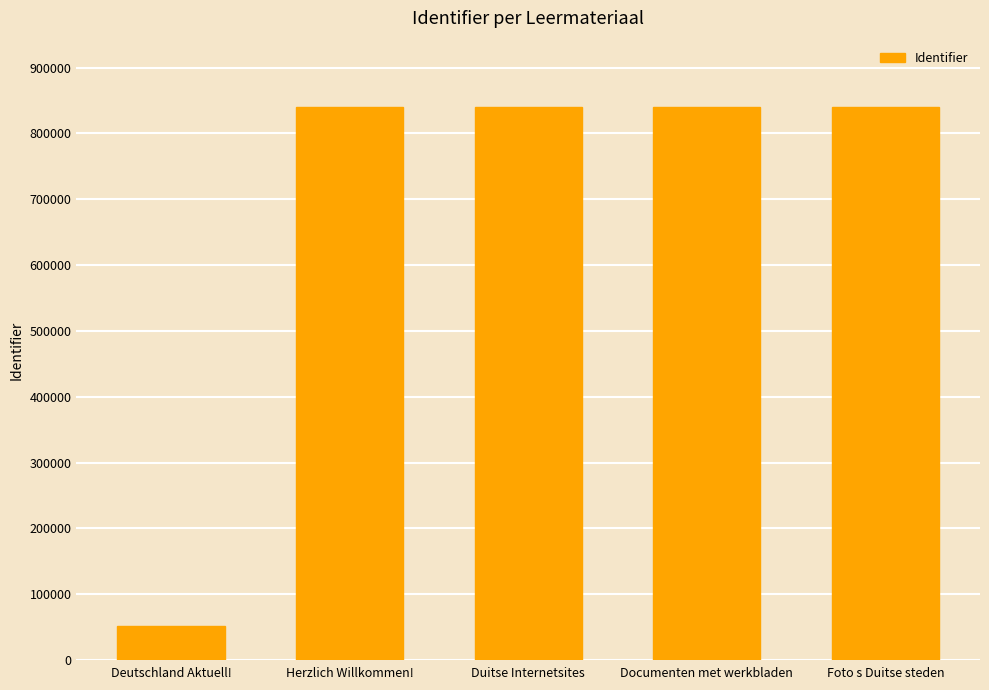

What is the maximum value shown in the chart?

839984